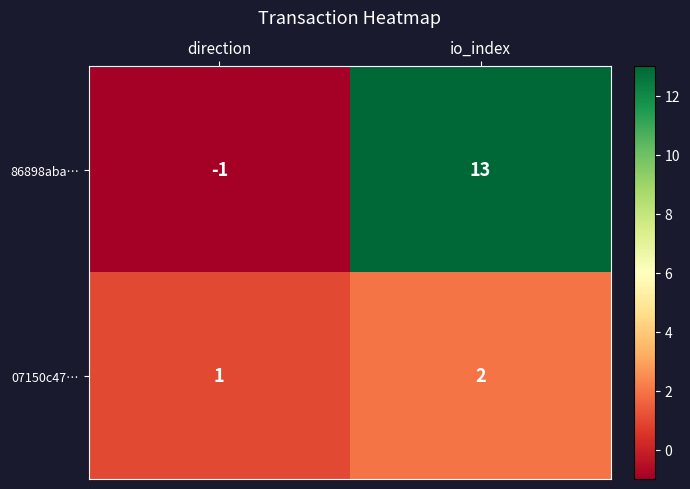

What is the difference between the maximum and minimum values in the 86898aba… series?

14